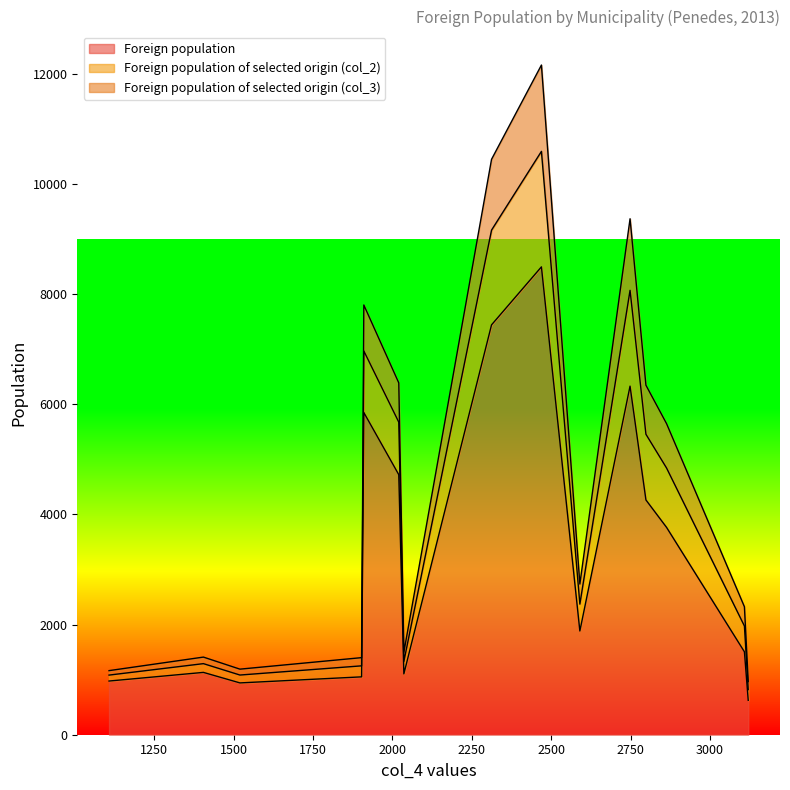

True or false: Foreign population of selected origin (col_2) and Foreign population of selected origin (col_3) intersect in this chart.

False